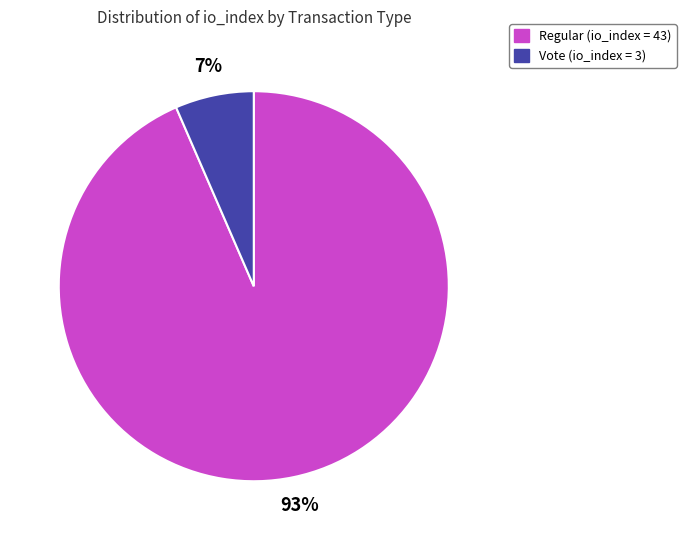

Which slice is the smallest?

Vote (io_index = 3)